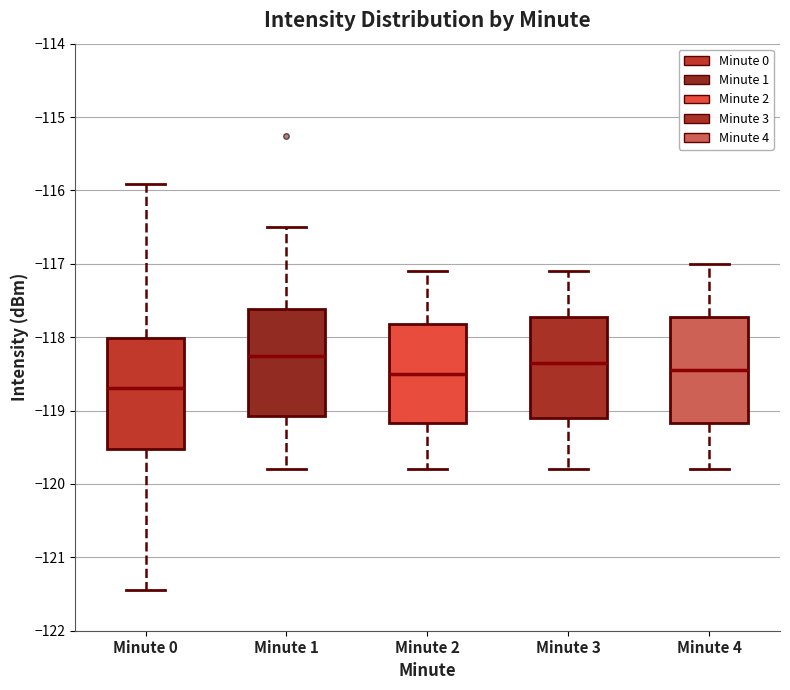

Where does the upper whisker of the box for Minute 0 end on the y-axis? The values are not printed on the chart, so give them approximately, as read against the axis.

-115.9